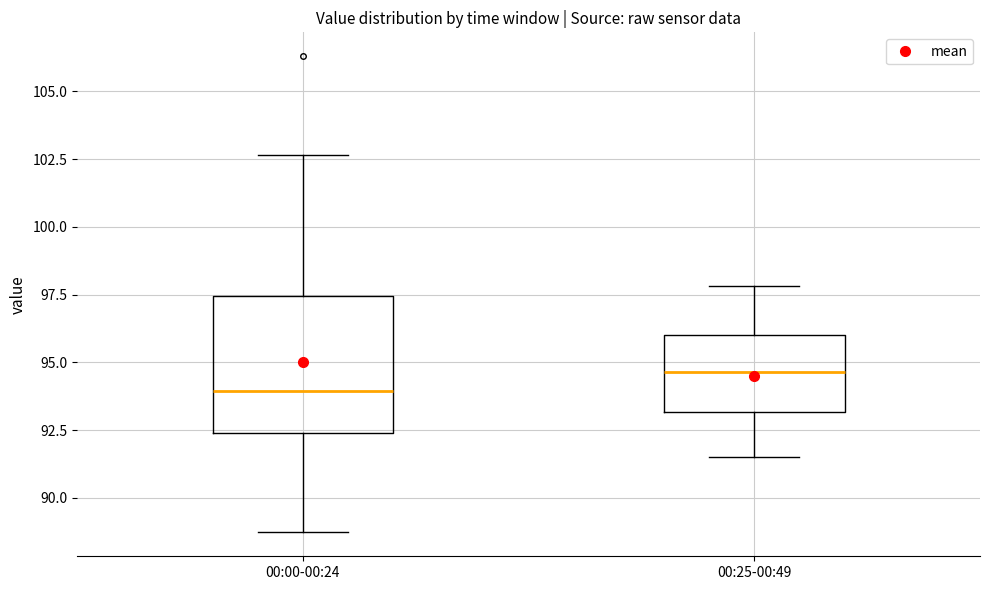

Comparing the boxes themselves (not the whiskers), which one is the tallest?

00:00-00:24